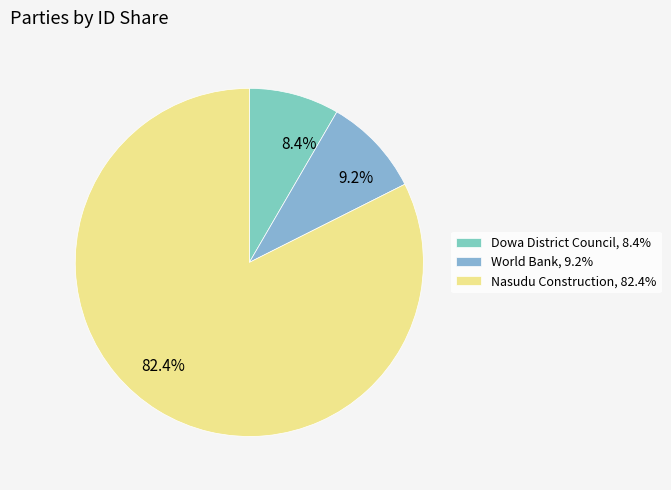

Count the number of slices in the pie.

3